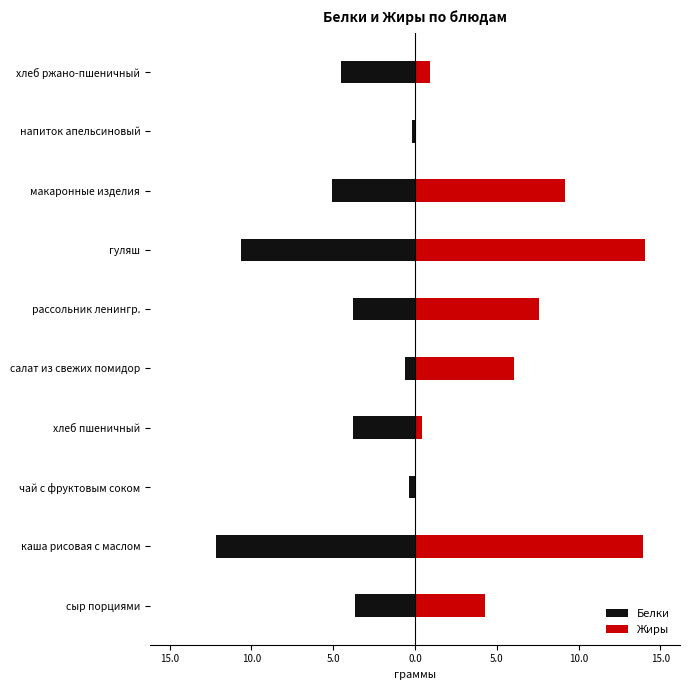

How many values in the Жиры series exceed 6?

5